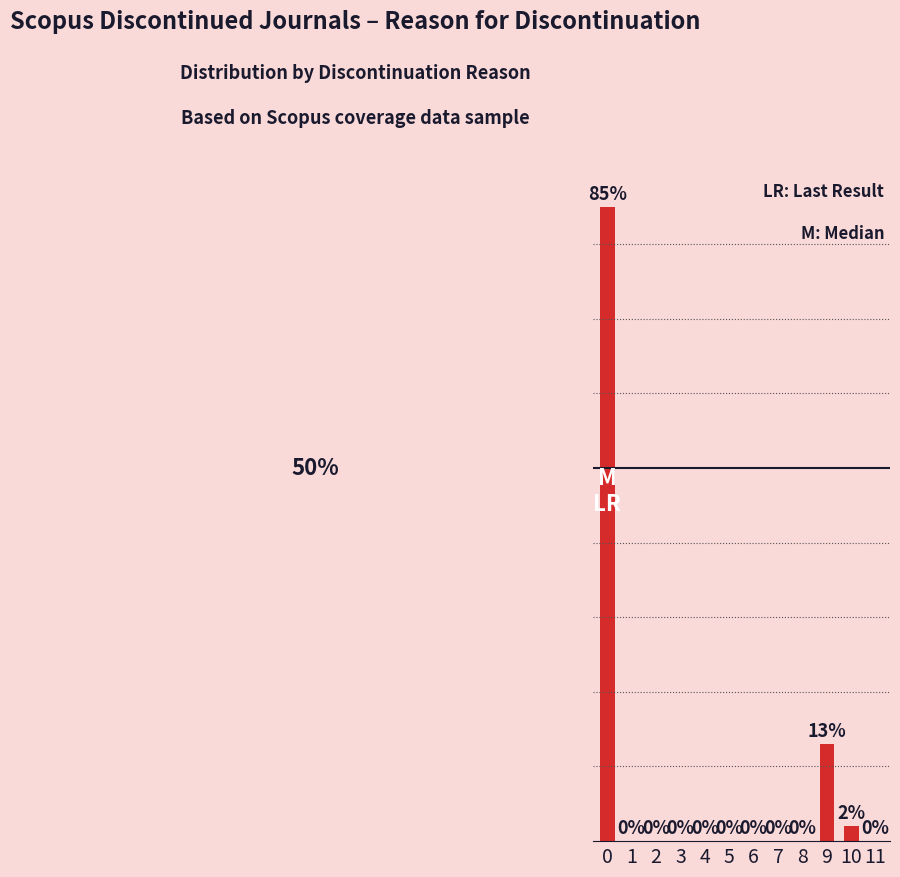

Reading left to right, extract all data points from this chart.

85	0	0	0	0	0	0	0	0	13	2	0